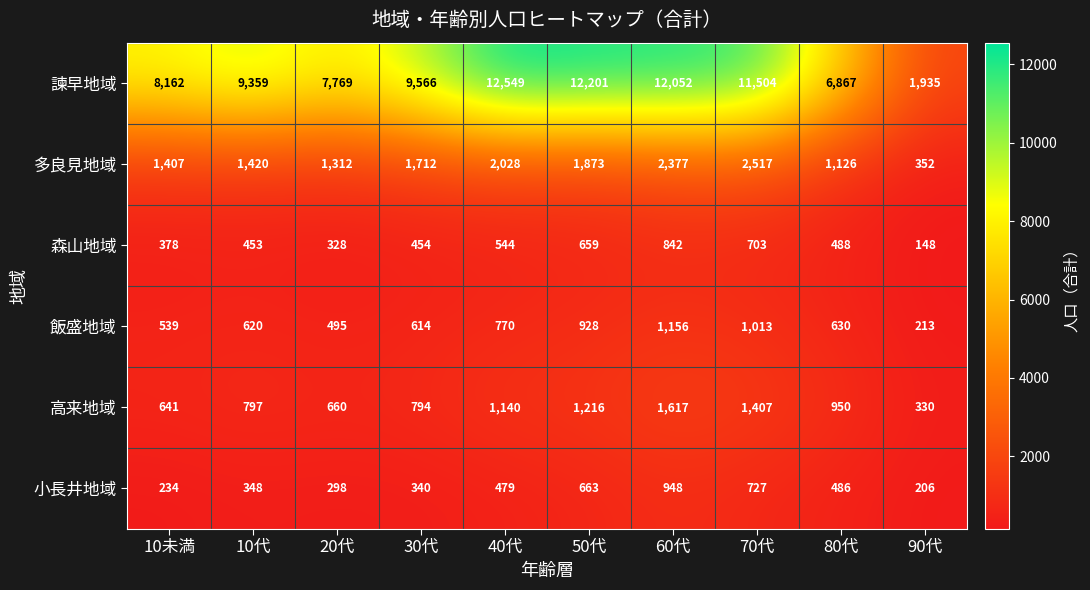

What is the difference between the maximum and minimum values in the 森山地域 series?

694